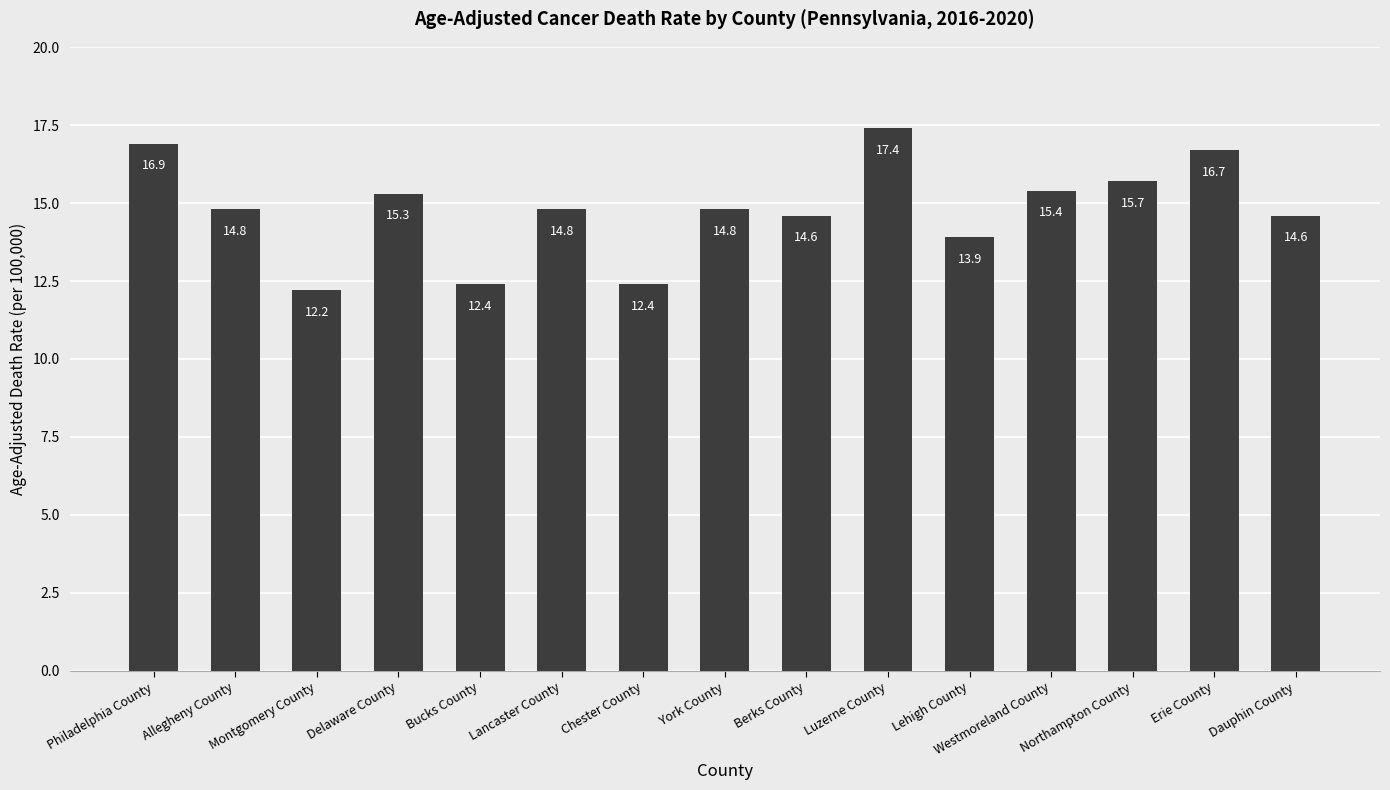

How many bars are there in total?

15